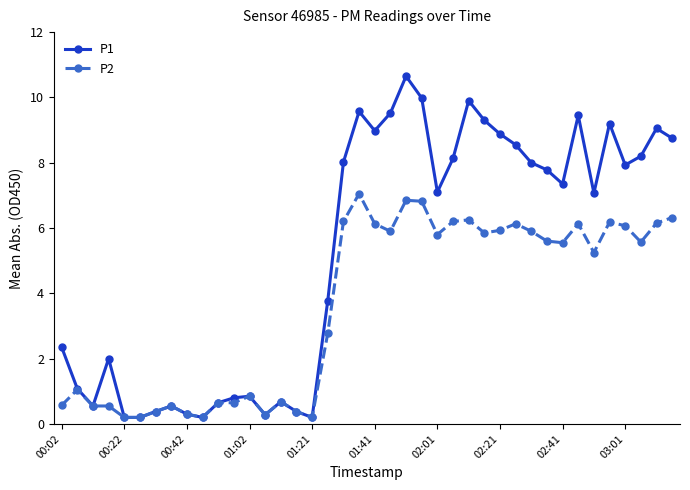

What is the smallest value displayed?

0.2